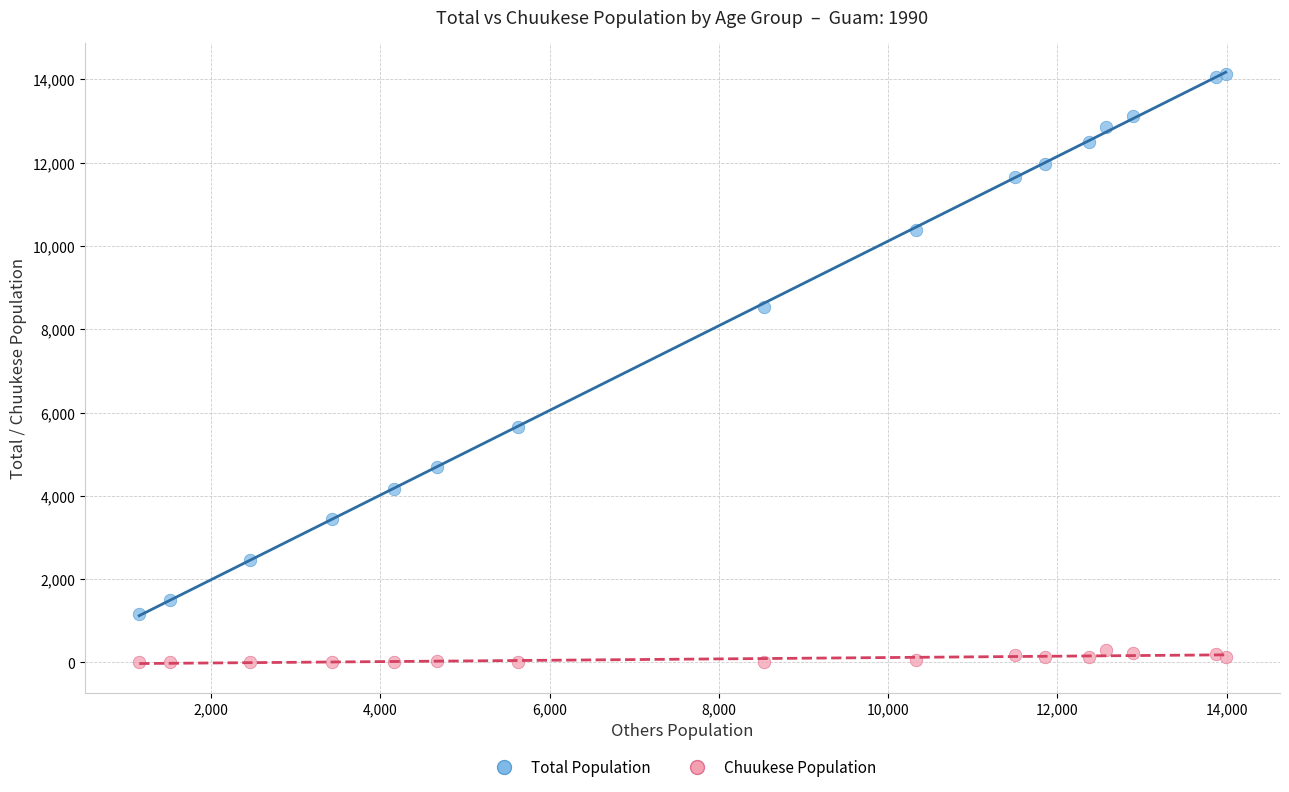

What are all the series names shown in the legend?

Total Population, Chuukese Population